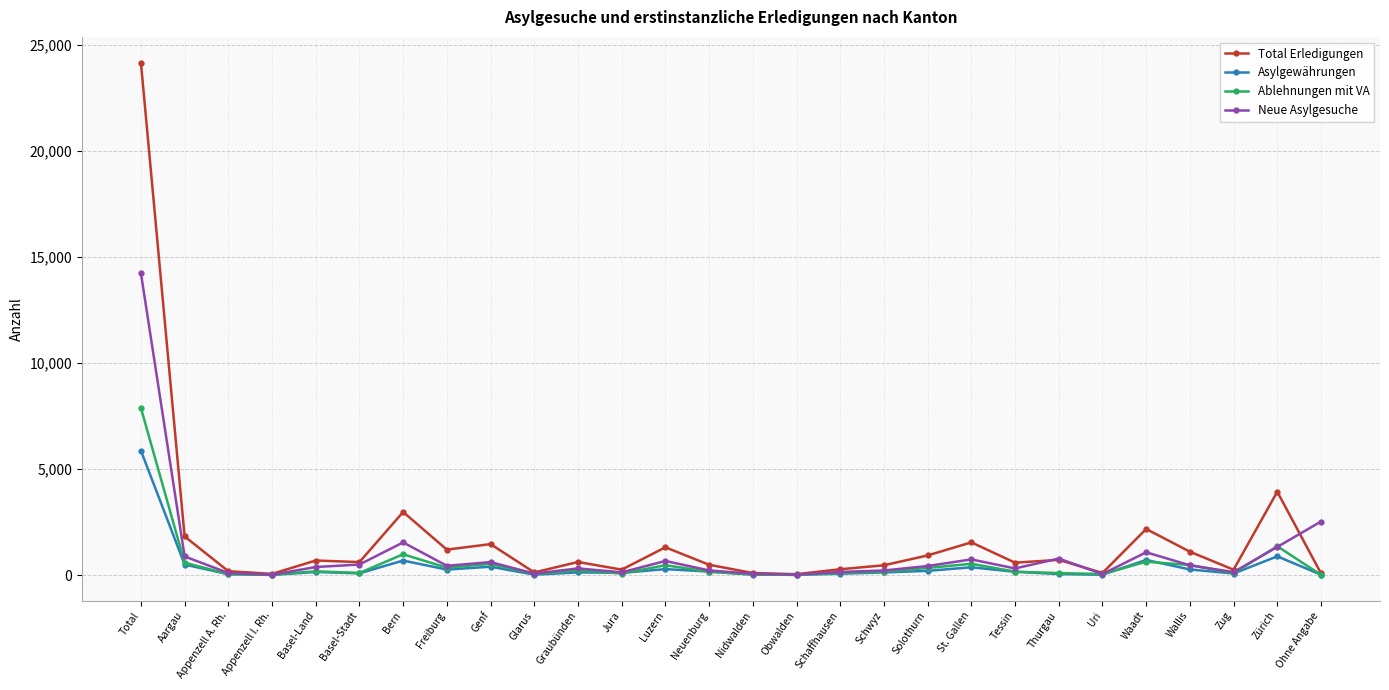

In Asylgewährungen, how many points are higher than both neighbors (excluding endpoints)?

8